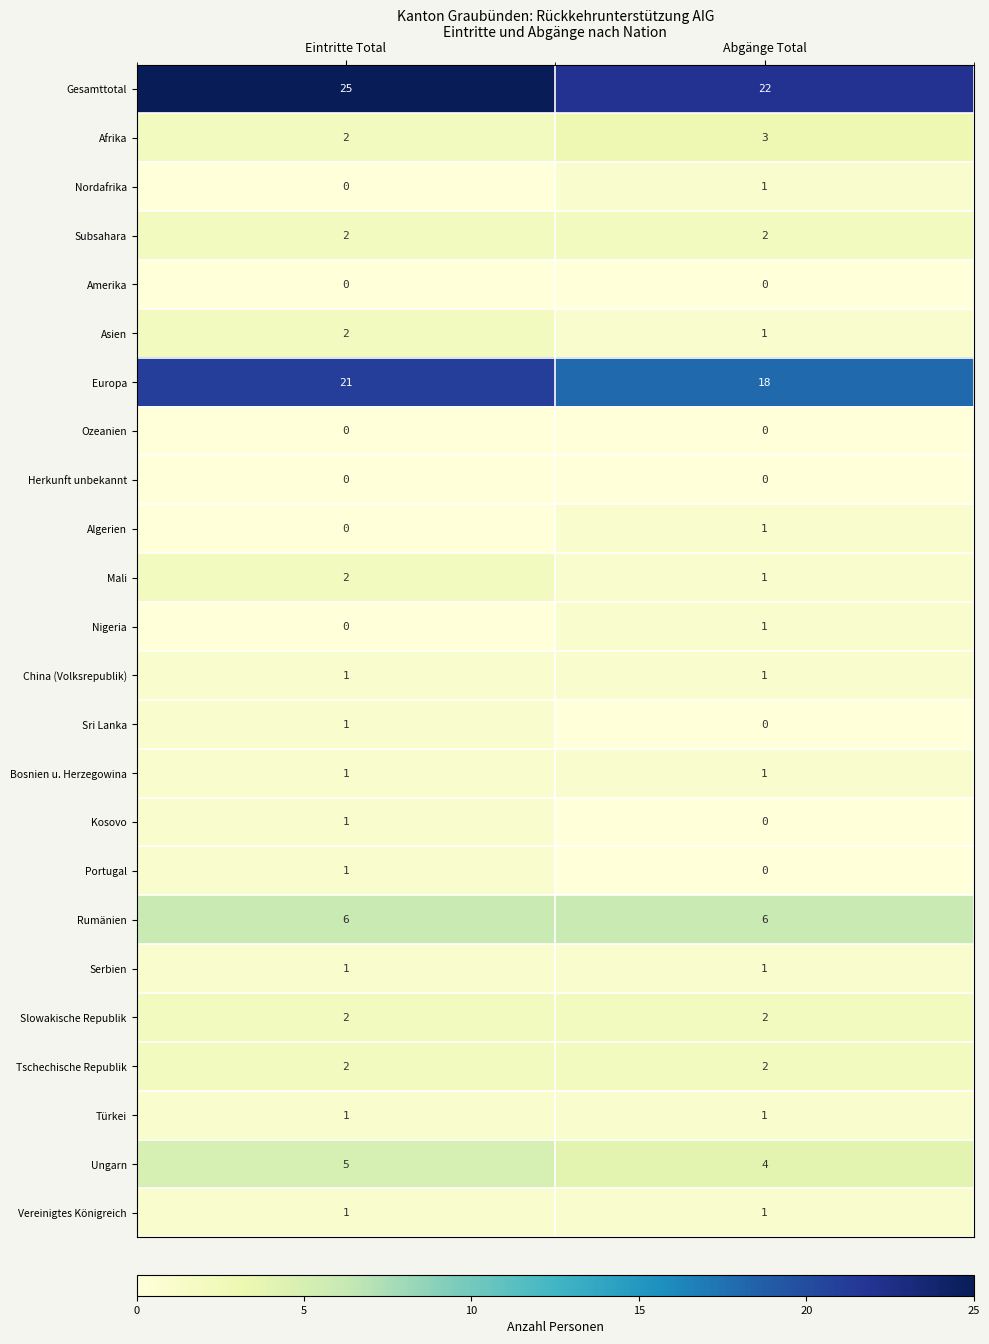

What is the difference between the highest and lowest values at Eintritte Total?

25